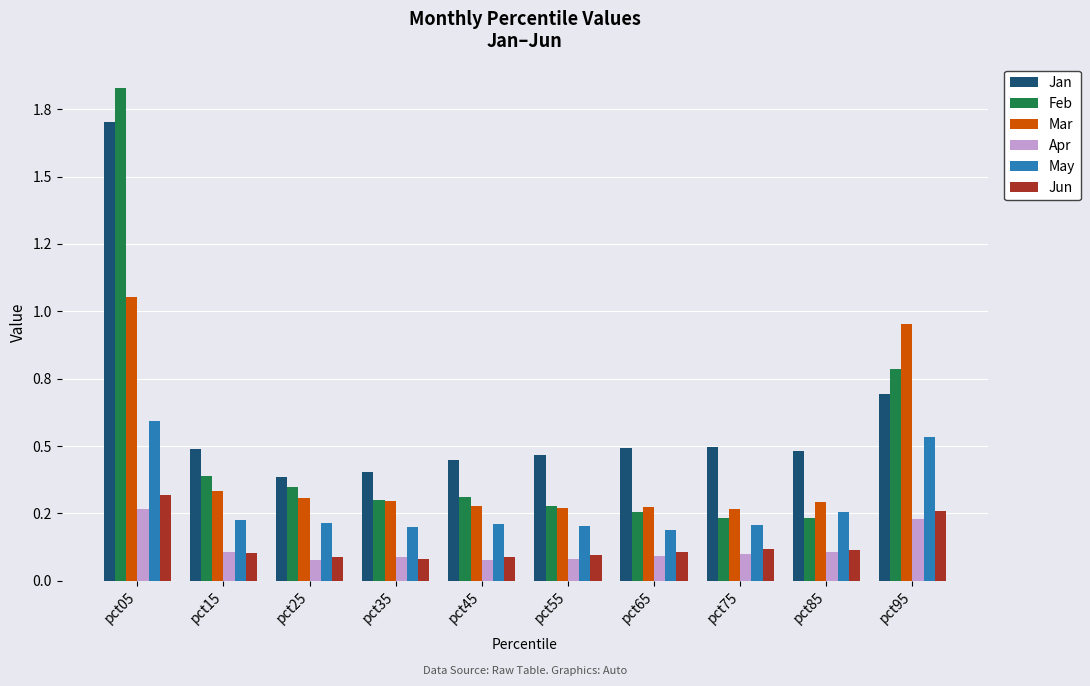

What is the difference between the highest and lowest values at pct85?

0.4